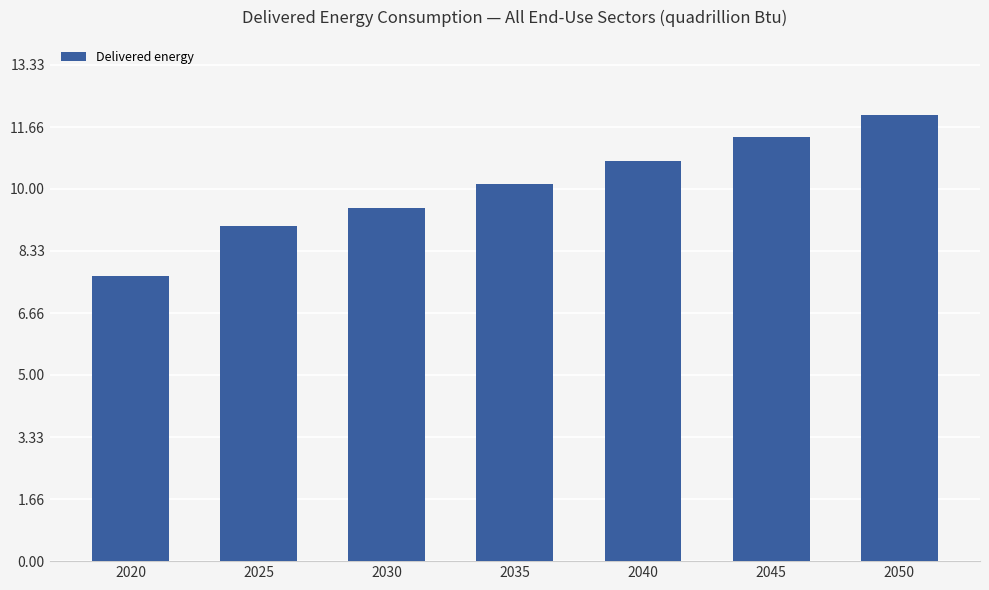

What is the average value?

10.1